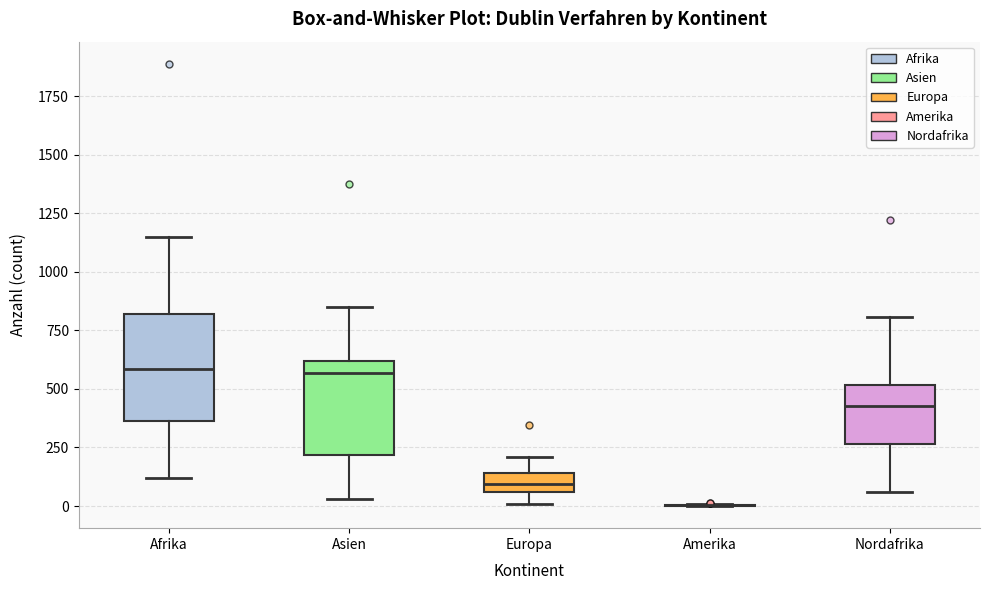

Reading left to right, transcribe this box plot: for each box, give where its median line is, the range the box spans, and where its two whiskers end, as read against the y-axis. The values are not printed on the chart, so give them approximately, as read against the axis.

Afrika: median 600, box 350 to 800, whiskers 100 to 1150
Asien: median 550, box 200 to 600, whiskers 50 to 850
Europa: median 100, box 50 to 150, whiskers 0 to 200
Amerika: box collapsed to a line at 0, whiskers 0 to 0
Nordafrika: median 450, box 250 to 500, whiskers 50 to 800